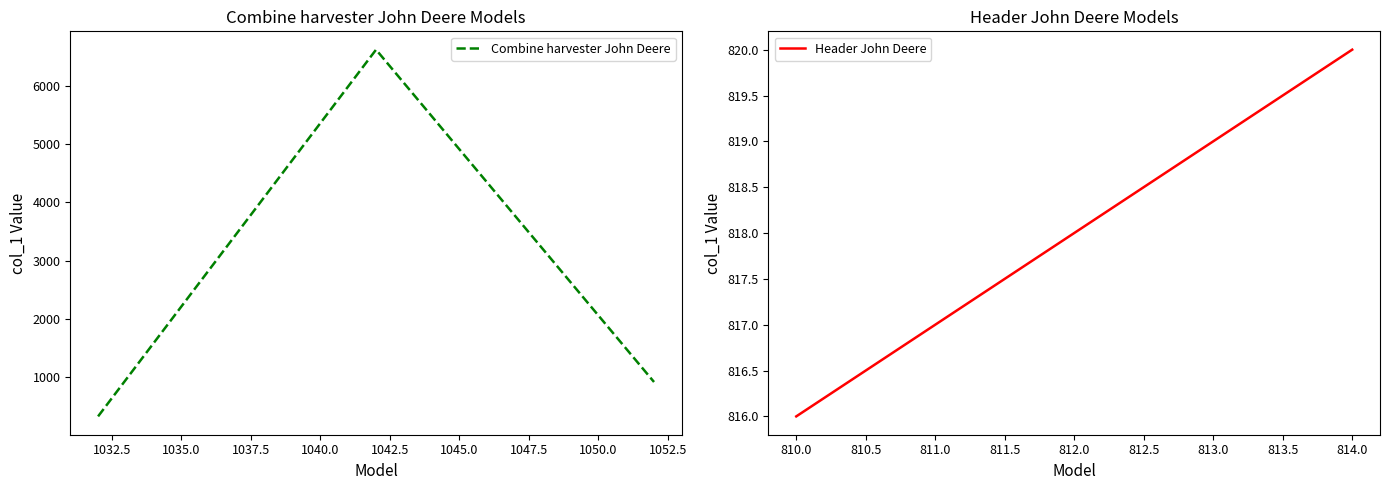

What is the average value of the Combine harvester John Deere series?

2624